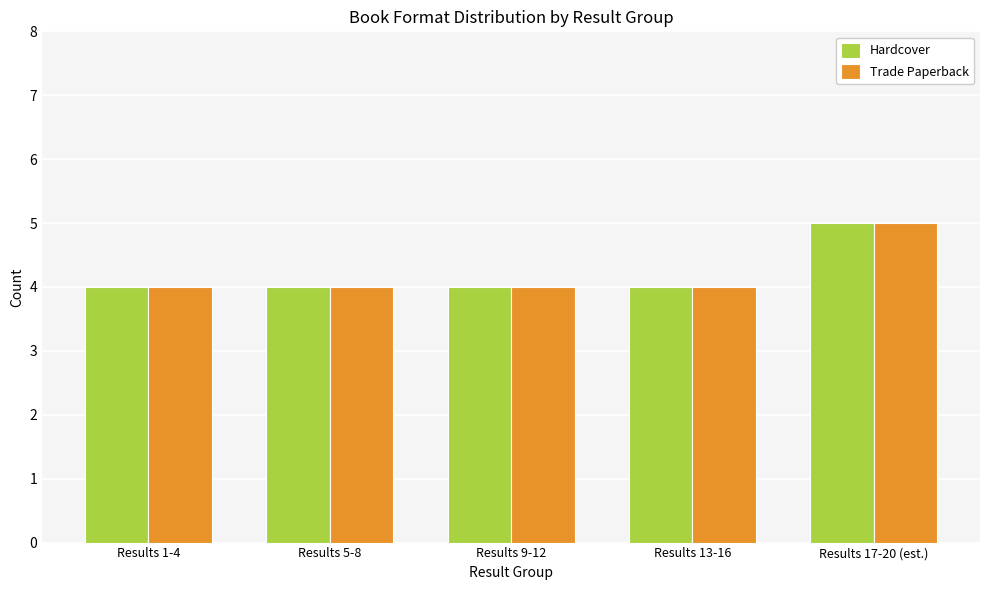

What is the label of the 4th bar from the right?

Results 5-8